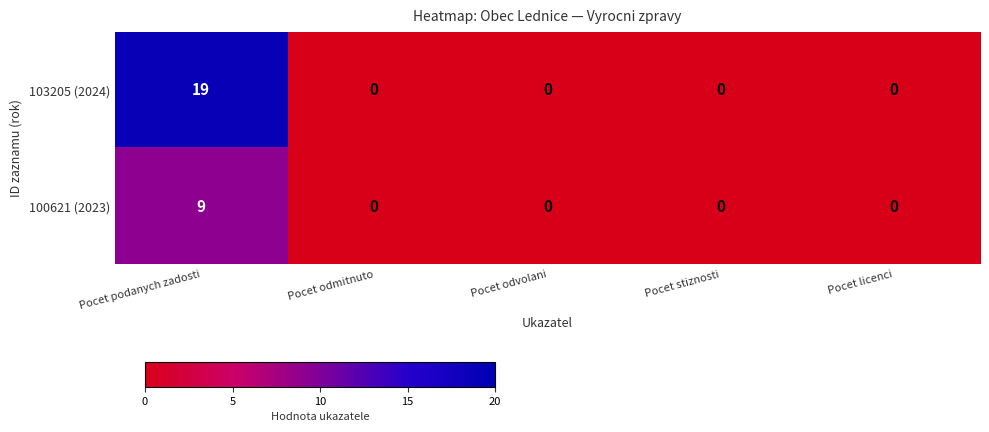

What is the maximum value for 103205 (2024)?

19